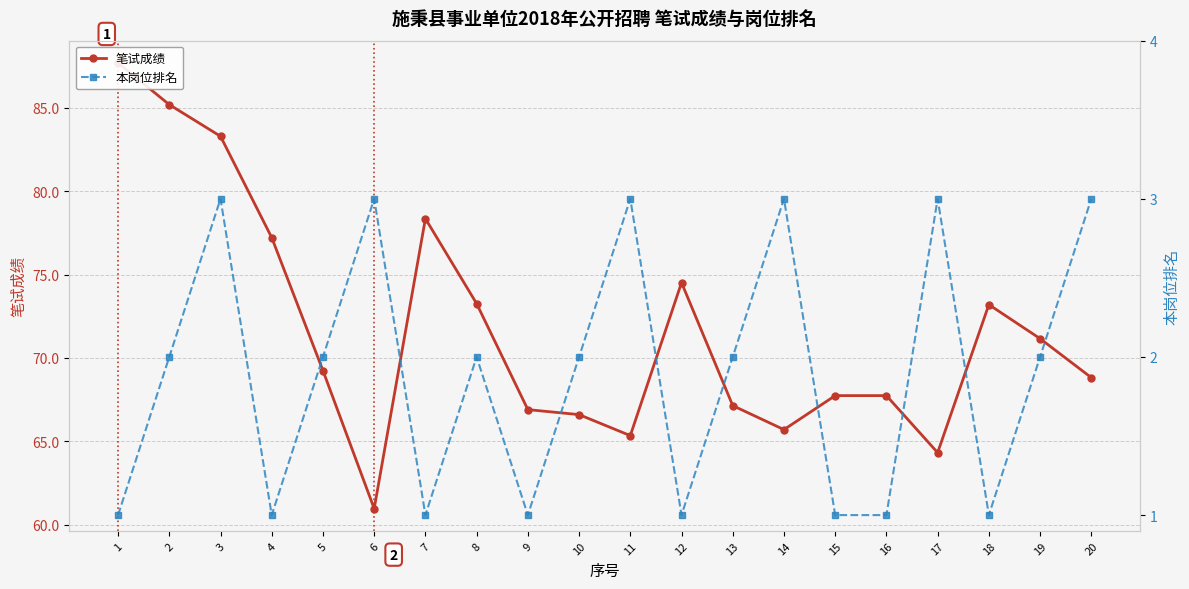

Count the 本岗位排名 values in the range 1 to 3.

20